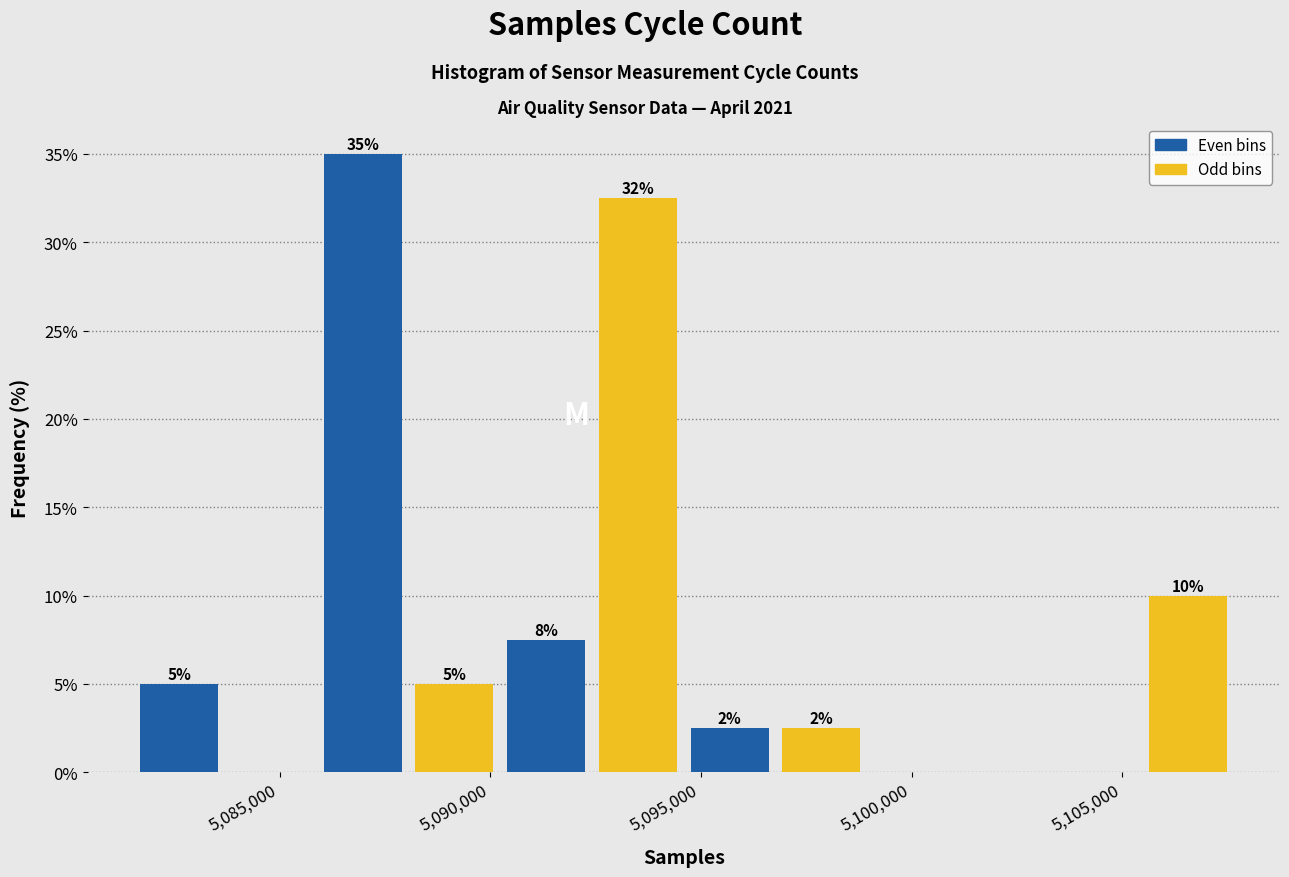

Over which range of the x-axis is the bar tallest?

5086000 to 5088000